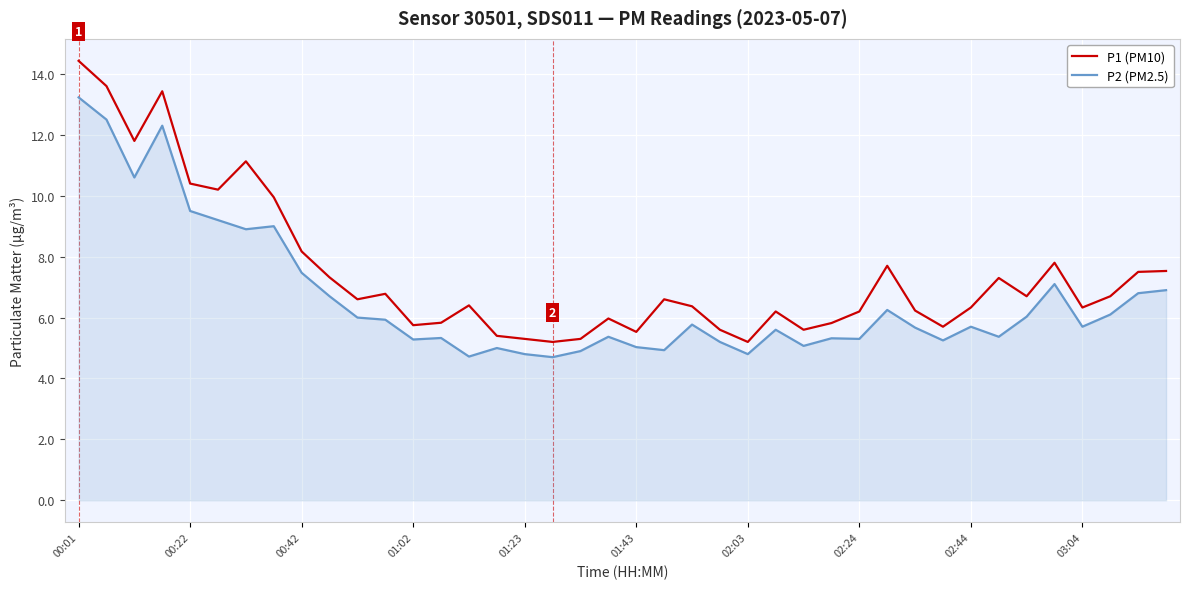

What are all the series names shown in the legend?

P1 (PM10), P2 (PM2.5)